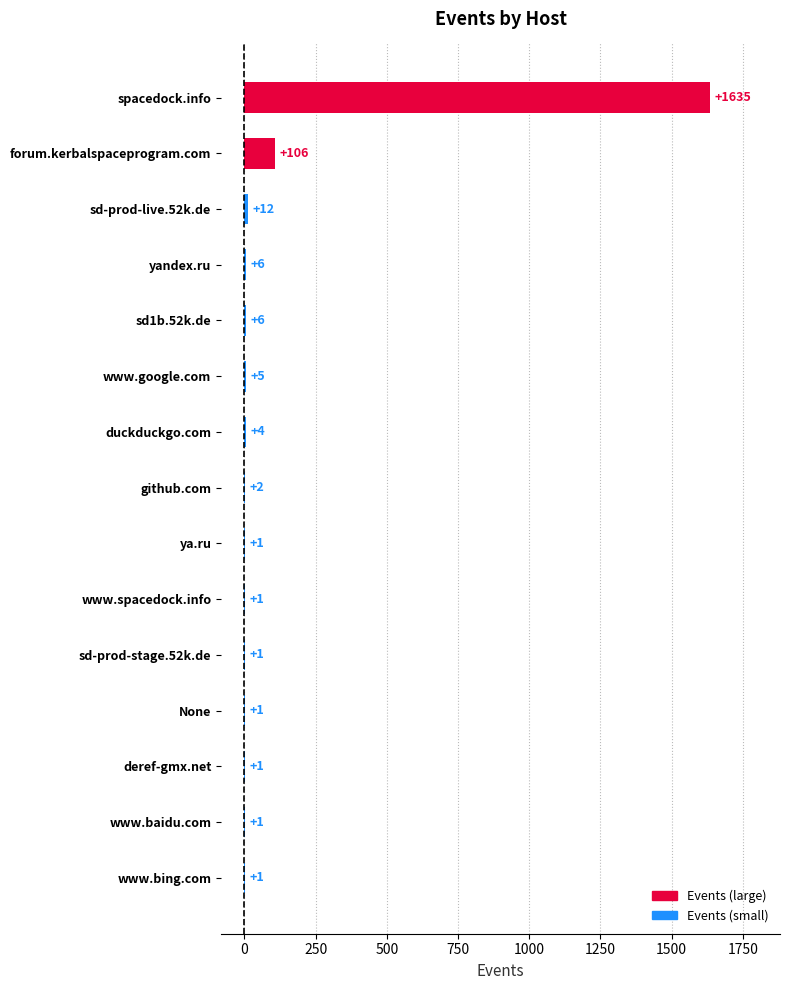

Which has a higher value, sd-prod-stage.52k.de or sd-prod-live.52k.de?

sd-prod-live.52k.de